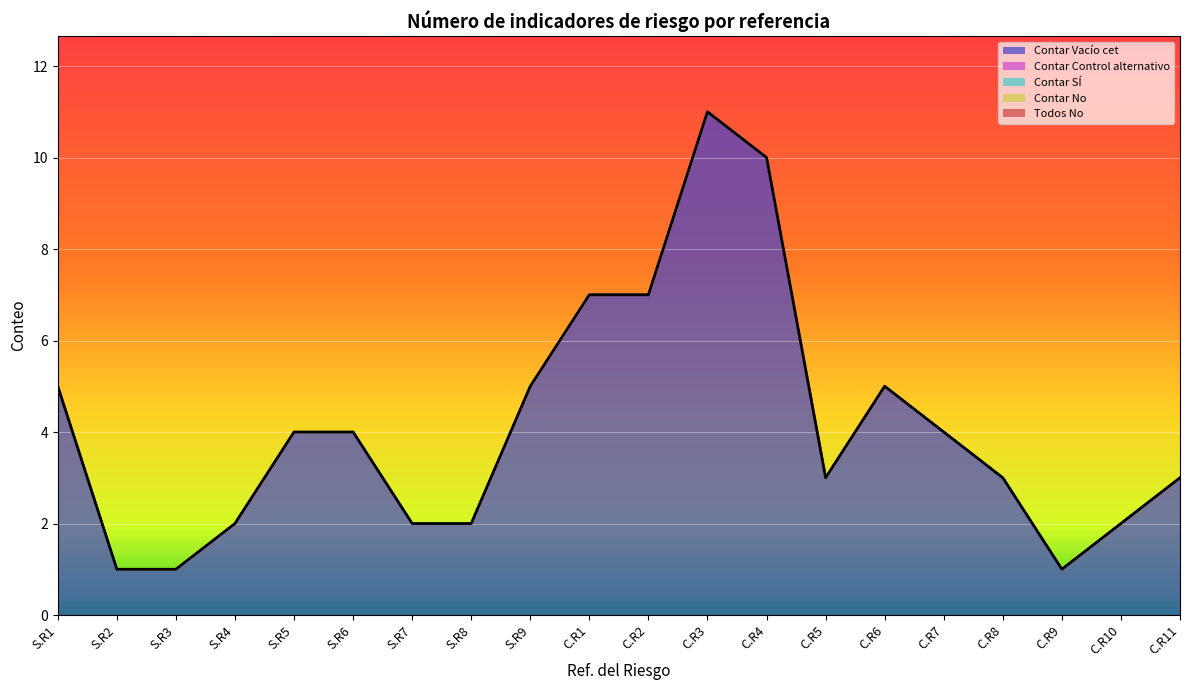

True or false: Todos No and Contar Vacío cet intersect in this chart.

False